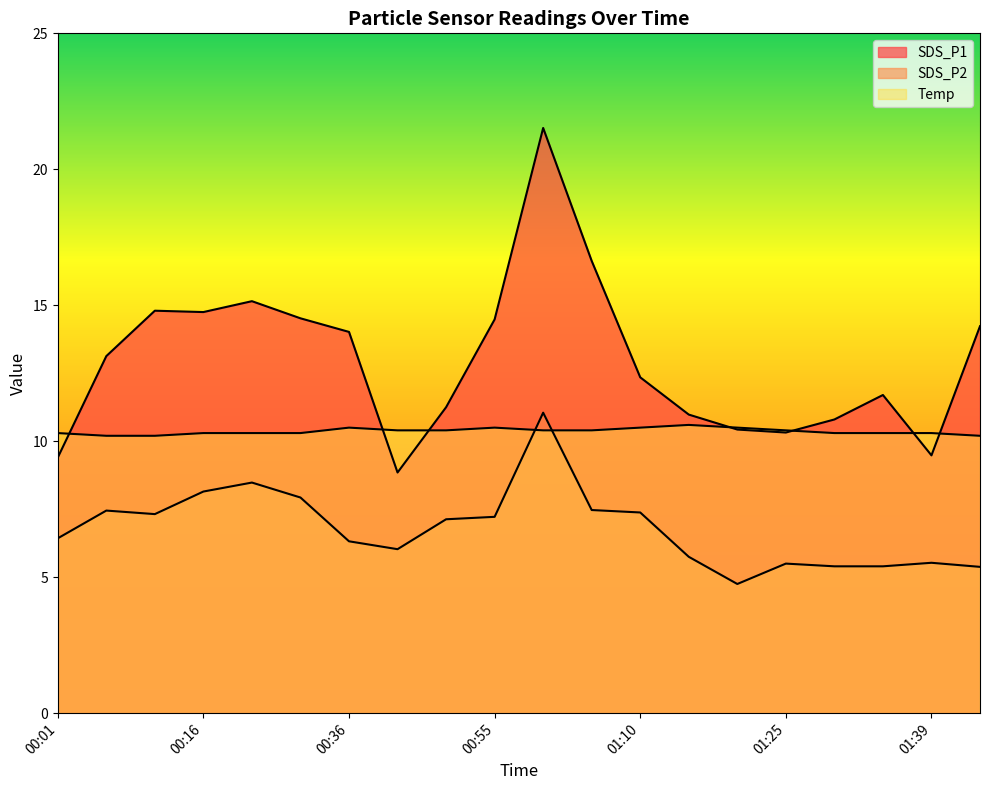

Which category has the highest value across all series?

01:00